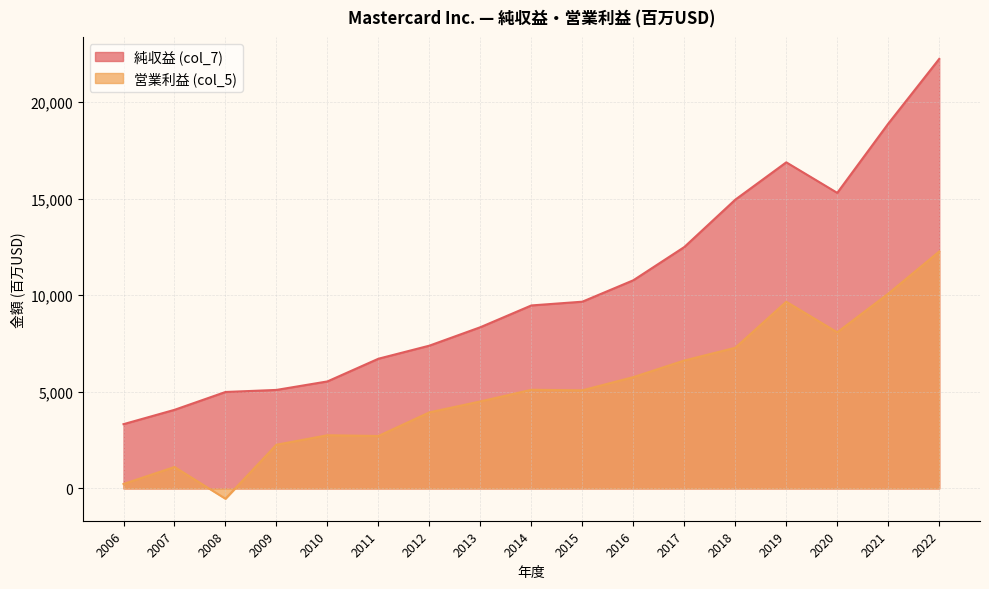

At which label does 純収益 (col_7) reach its peak?

2022